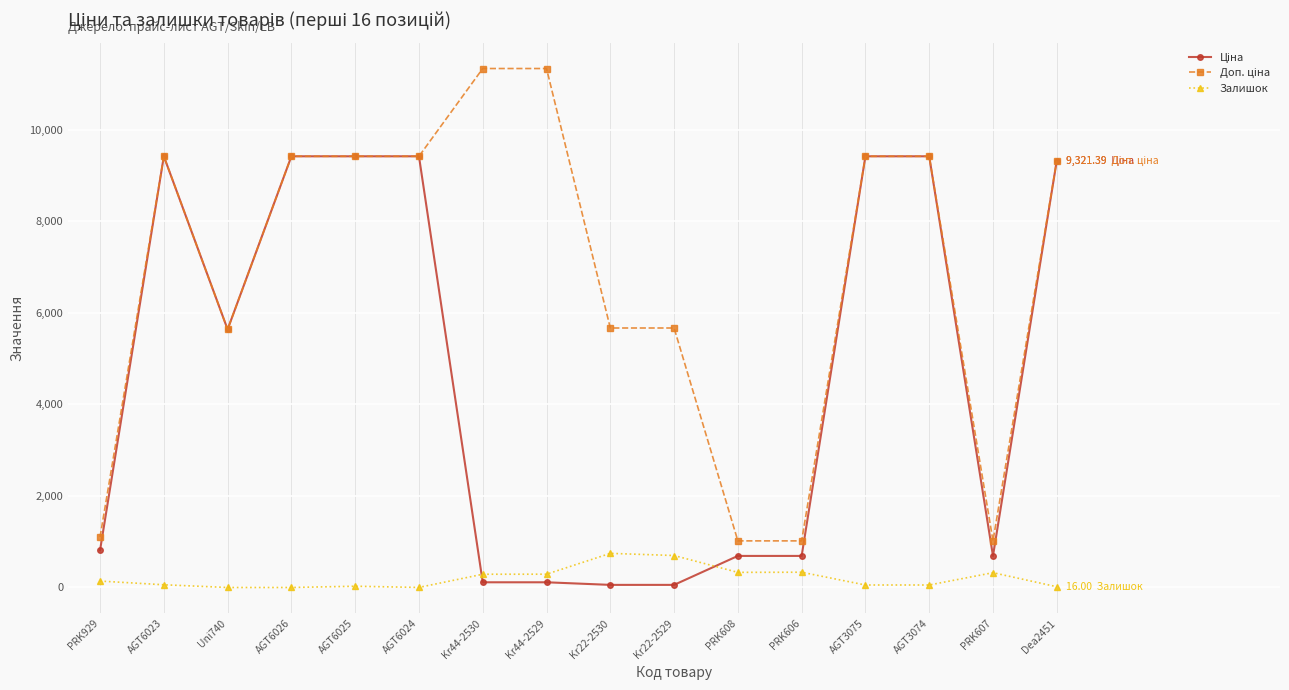

How many lines are shown in the chart?

3